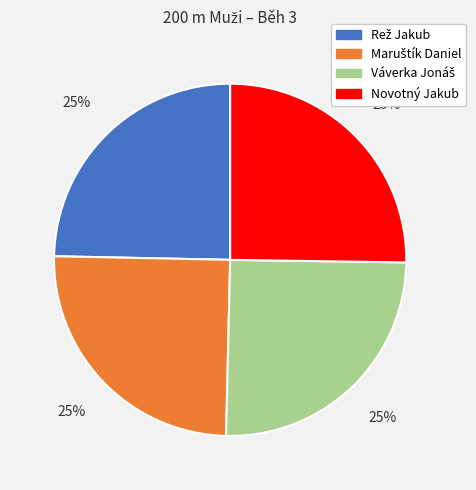

To the nearest percent, what is the average slice percentage?

25%